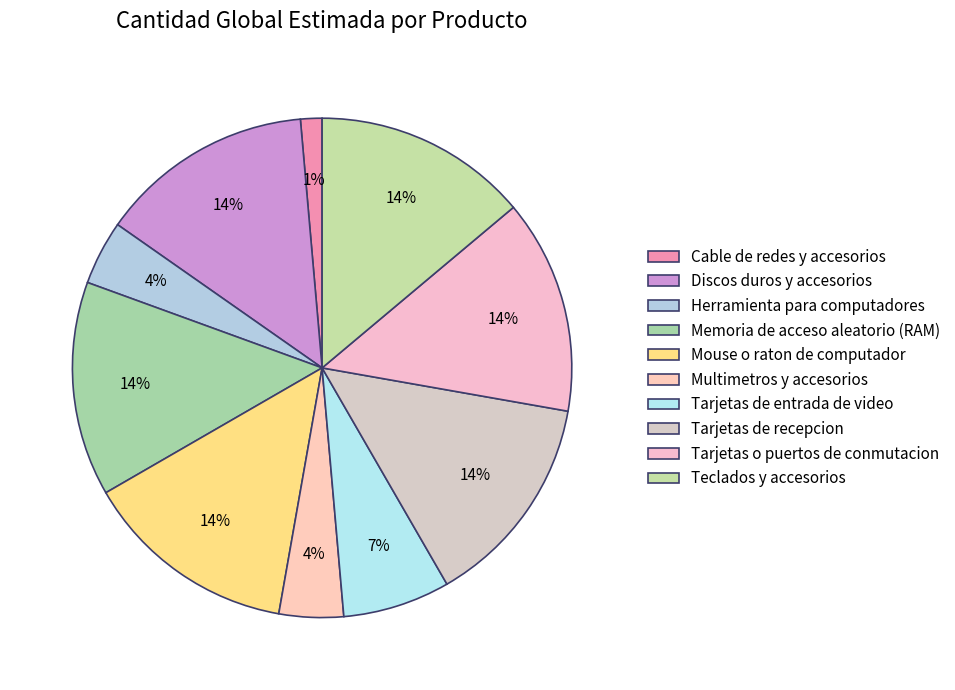

How many slices are in this pie chart?

10